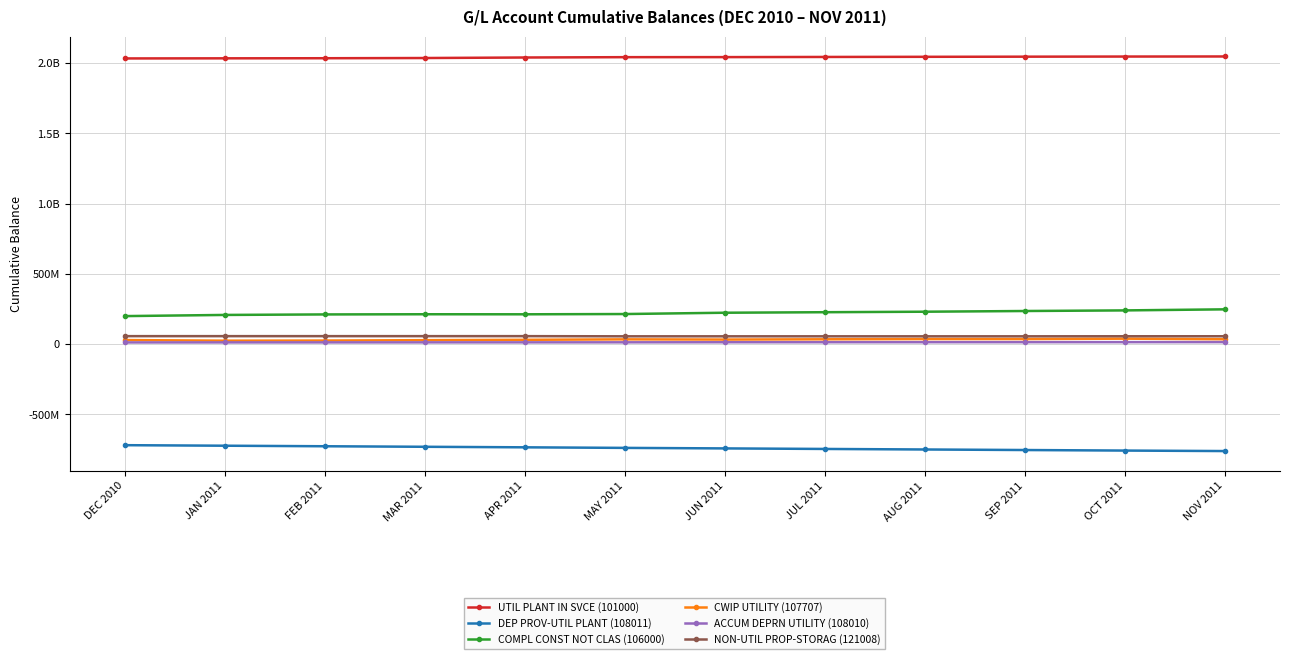

At which label does NON-UTIL PROP-STORAG (121008) first exceed 56346128?

DEC 2010